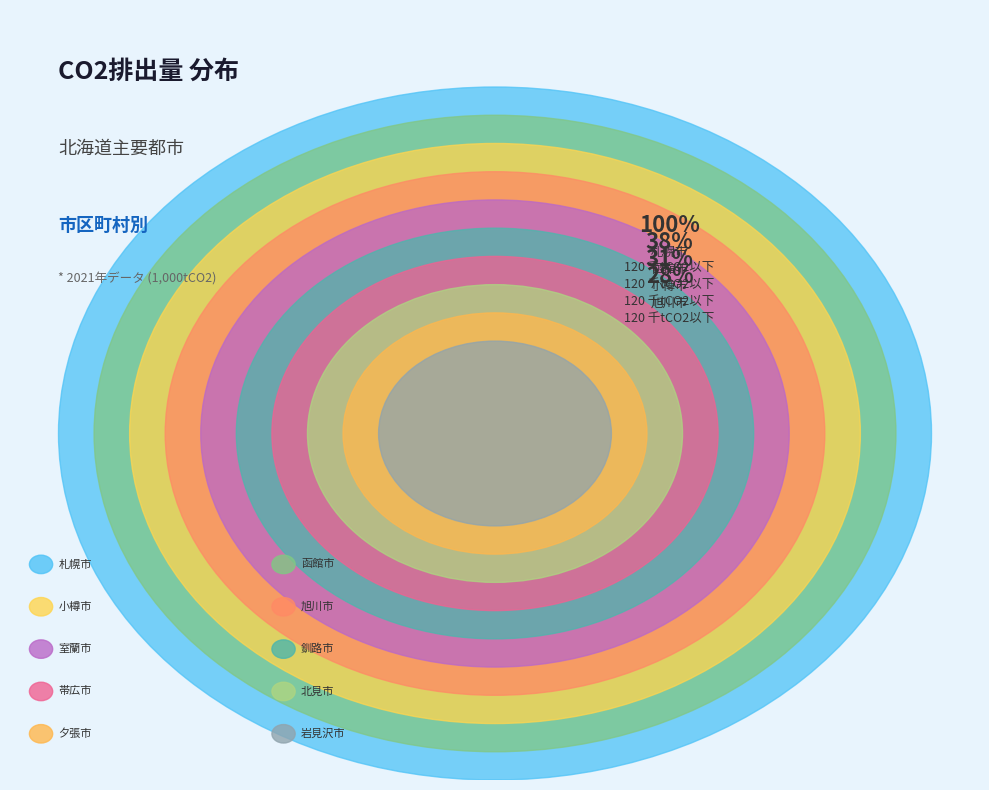

To the nearest percent, what portion does 帯広市 represent?

5%